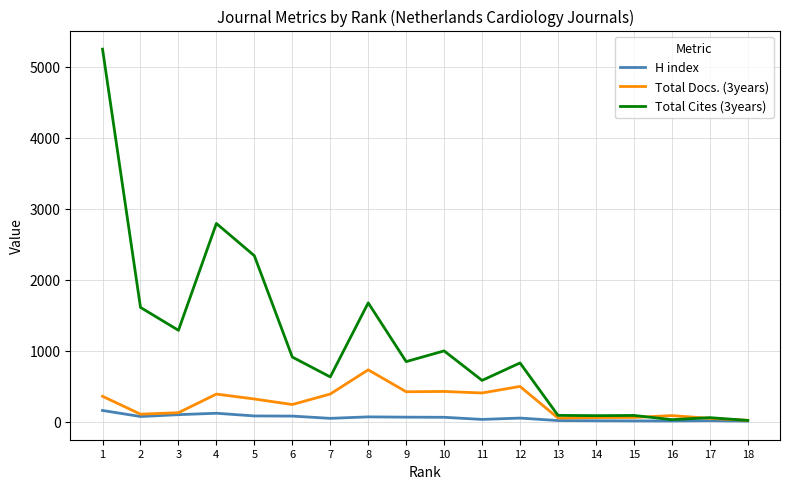

Where is the first local minimum for Total Cites (3years)?

3